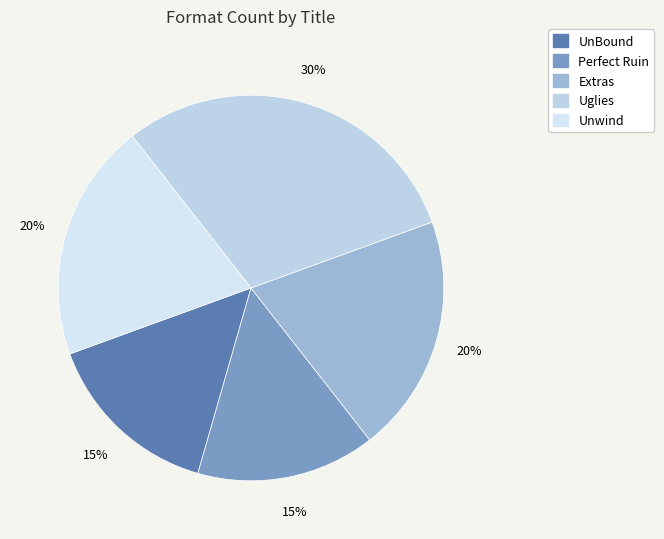

Rank the categories by value from highest to lowest.

Uglies, Extras, Unwind, UnBound, Perfect Ruin